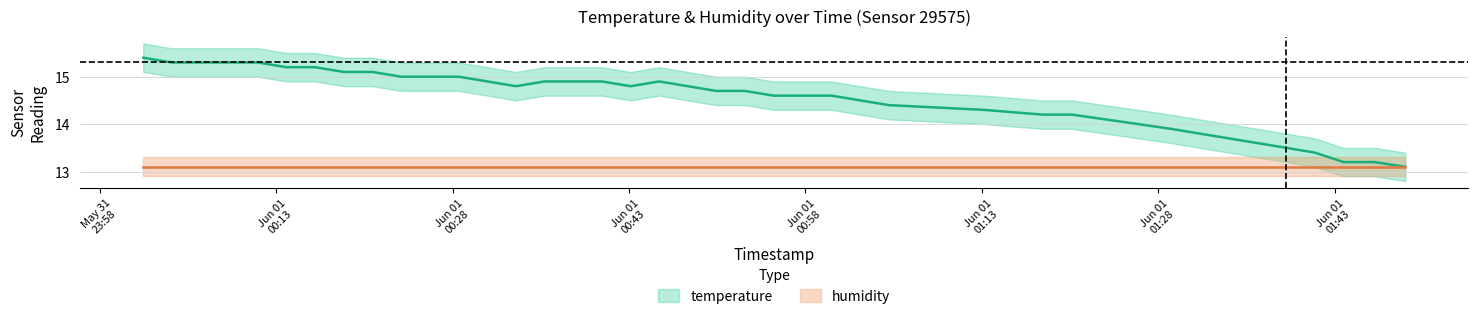

What is the average value?

14.5